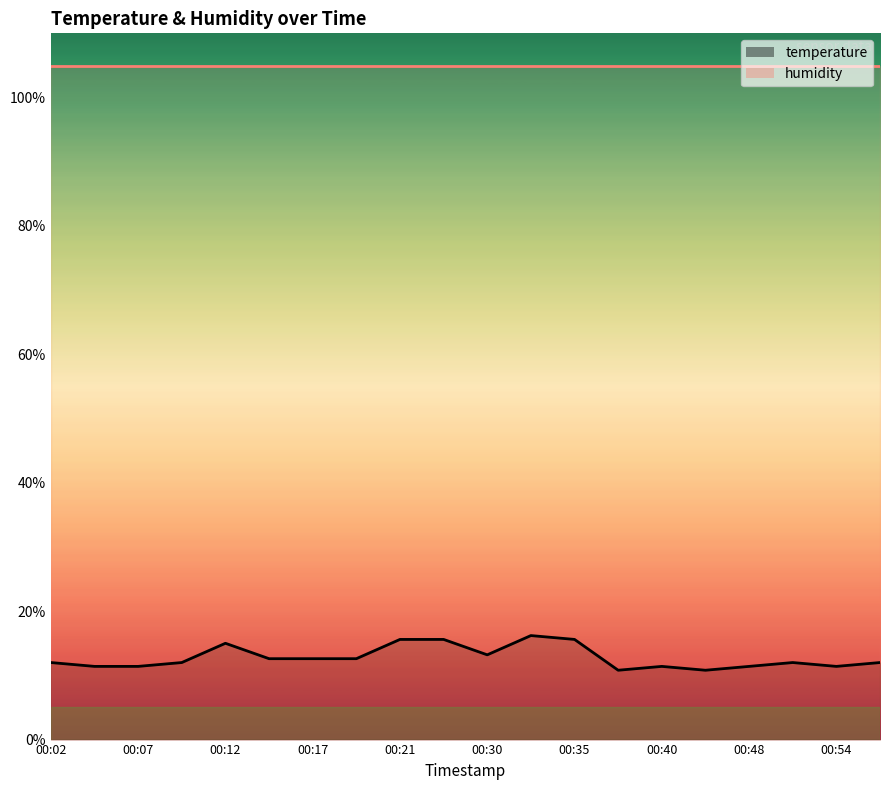

True or false: there are more than 0 points higher than both neighbors.

True